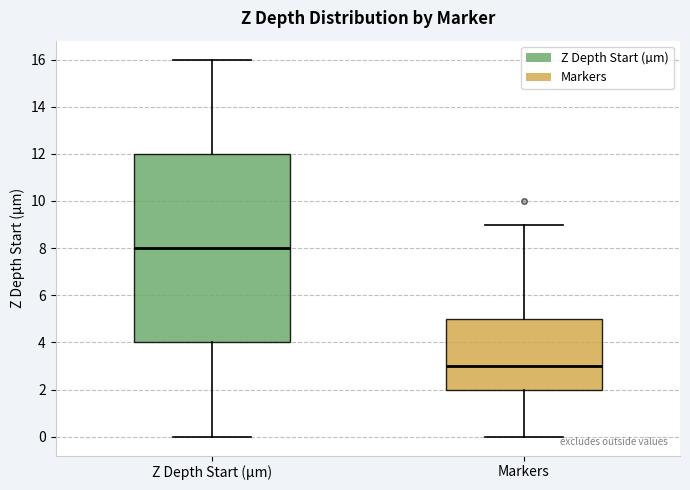

Where does the median line of the box for Markers sit on the y-axis? The values are not printed on the chart, so give them approximately, as read against the axis.

3